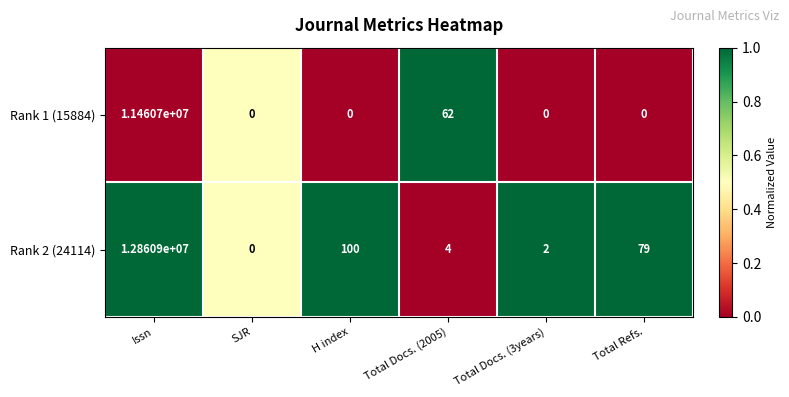

What is the greatest value displayed?

12860900